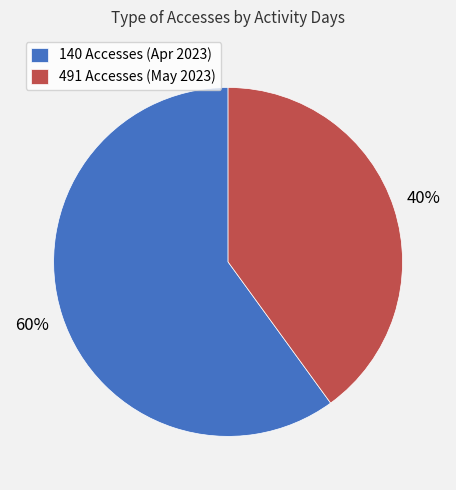

Which category has the biggest portion of the pie?

140 Accesses